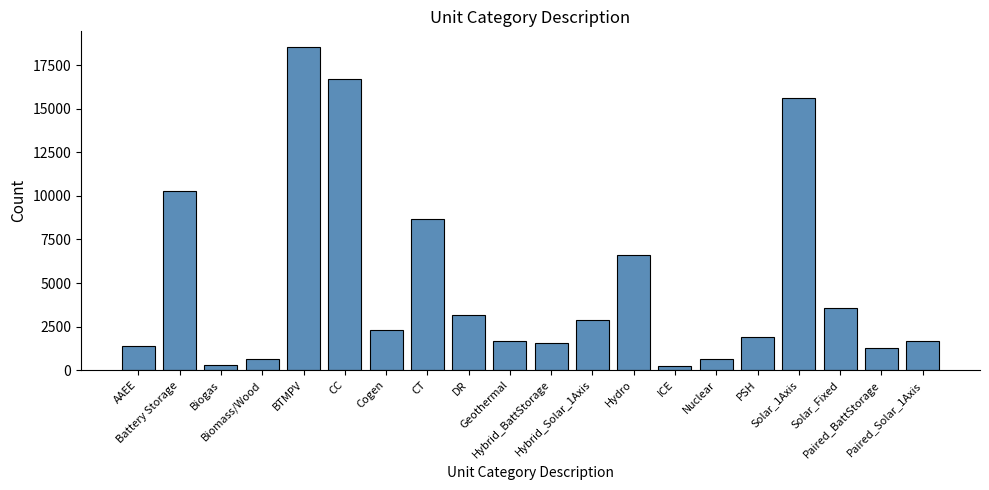

Does the chart contain any negative values?

No